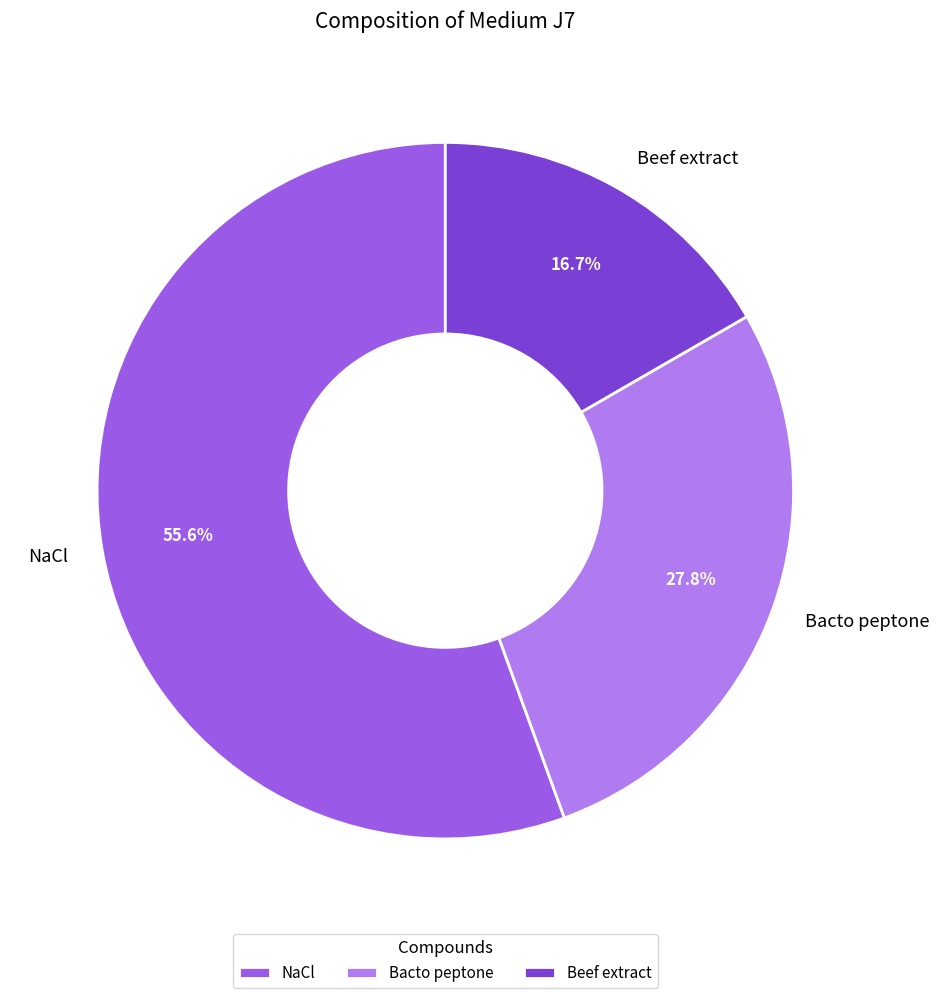

What portion of the pie excludes Bacto peptone?

72.2%